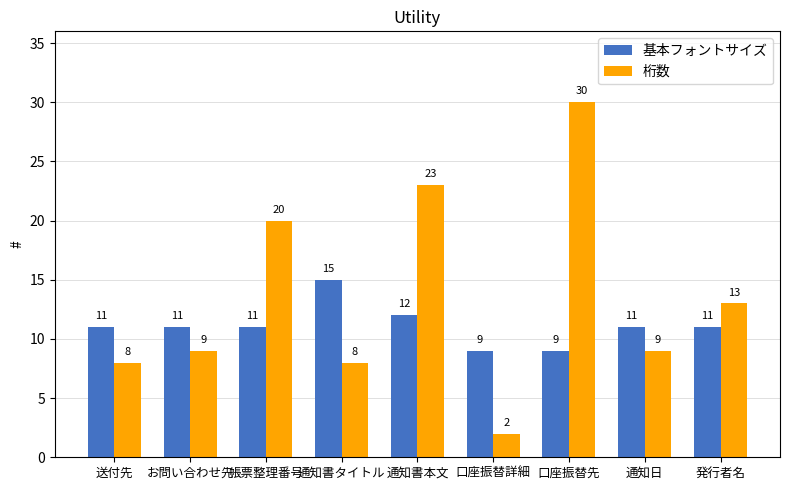

At which category is the sum across all series the highest?

口座振替先